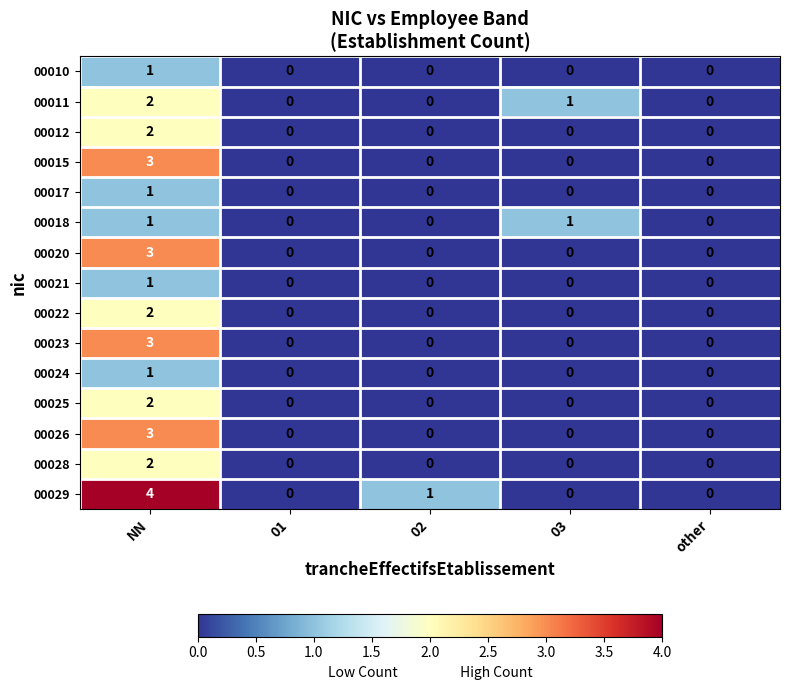

Which series changed the most between 02 and other?

00029